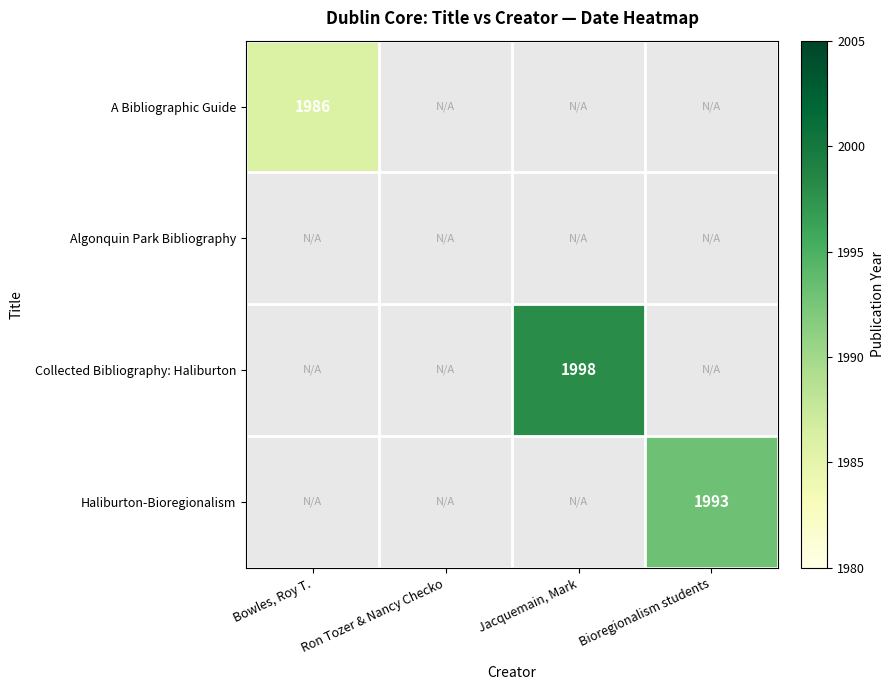

The Collected Bibliography: Haliburton series shows 1237 at Jacquemain, Mark. True or false?

False